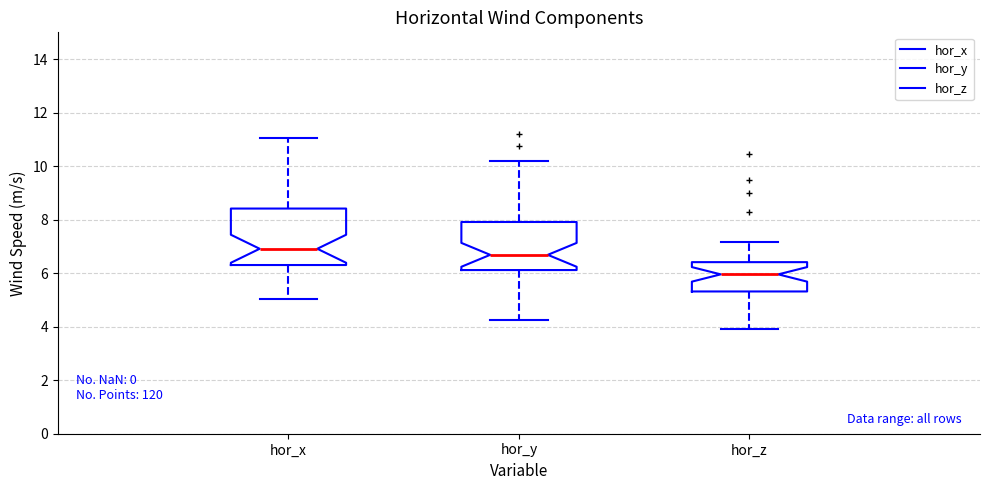

Reading left to right, read every box against the y-axis: the position of its median line, the range the box covers, and the ends of its whiskers. The values are not printed on the chart, so give them approximately, as read against the axis.

hor_x: median 7.0, box 6.4 to 8.4, whiskers 5.0 to 11.0
hor_y: median 6.6, box 6.2 to 8.0, whiskers 4.2 to 10.2
hor_z: median 6.0, box 5.4 to 6.4, whiskers 4.0 to 7.2